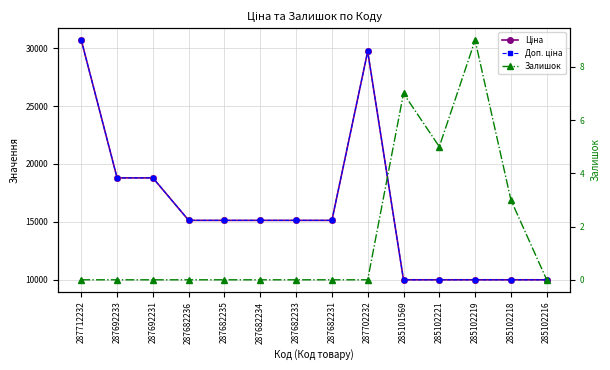

True or false: Залишок has a value of 0.0 at 287682236.

True